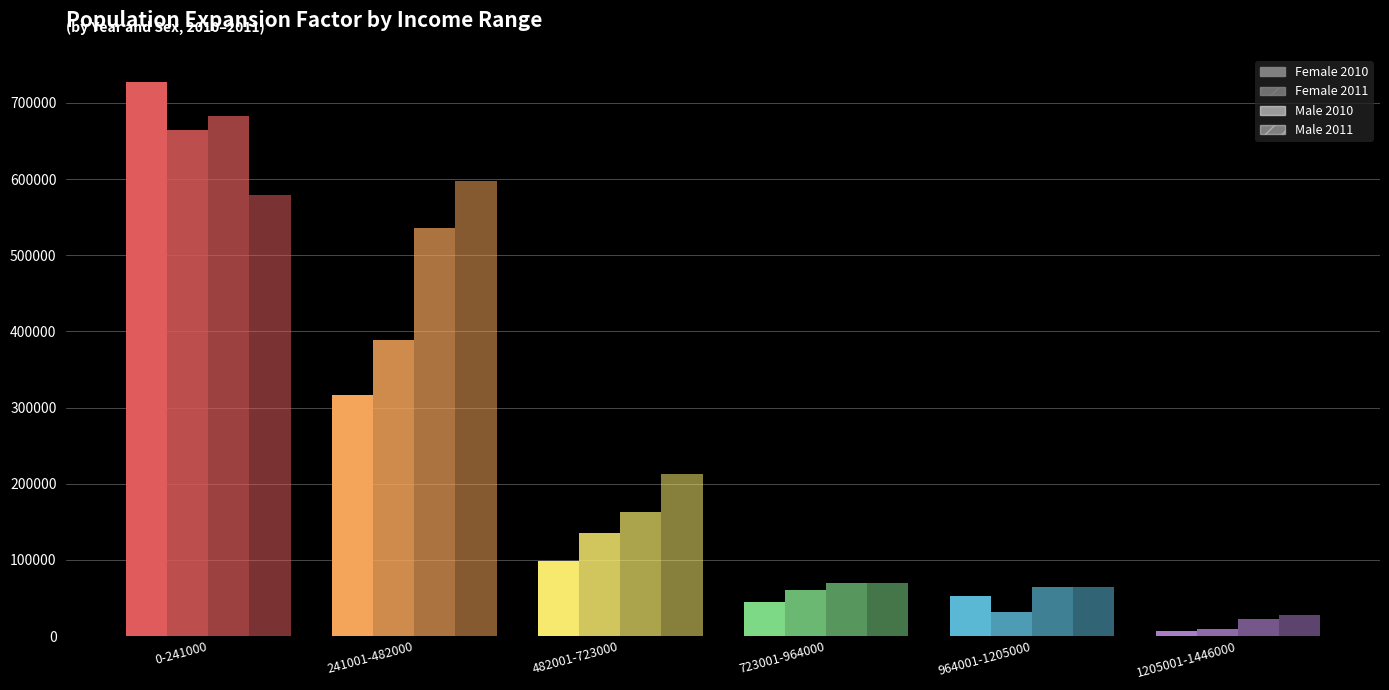

Which category has the lowest value across all series?

1205001-1446000